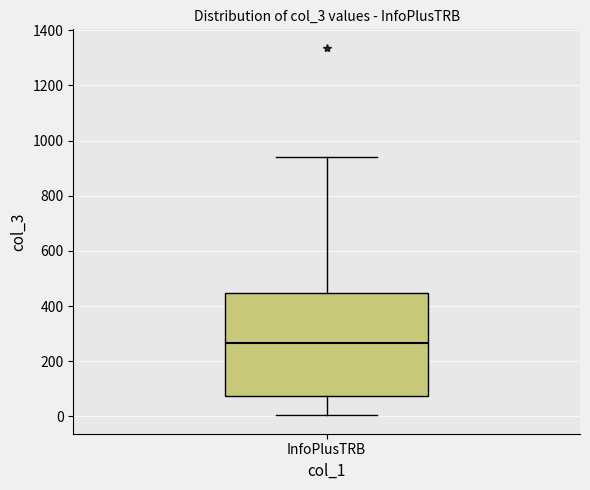

Where does the median line of the box for InfoPlusTRB sit on the y-axis? The values are not printed on the chart, so give them approximately, as read against the axis.

260